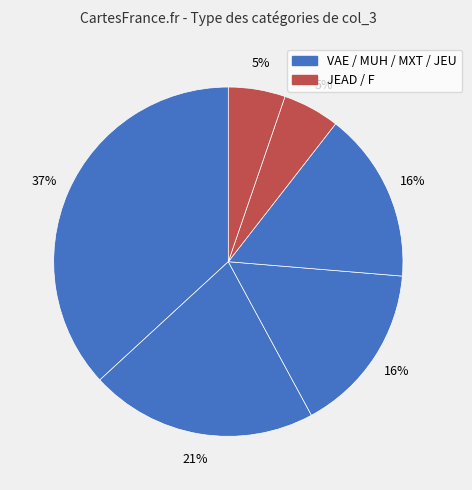

Rank the categories by value from lowest to highest.

JEAD, F, MXT, JEU, MUH, VAE